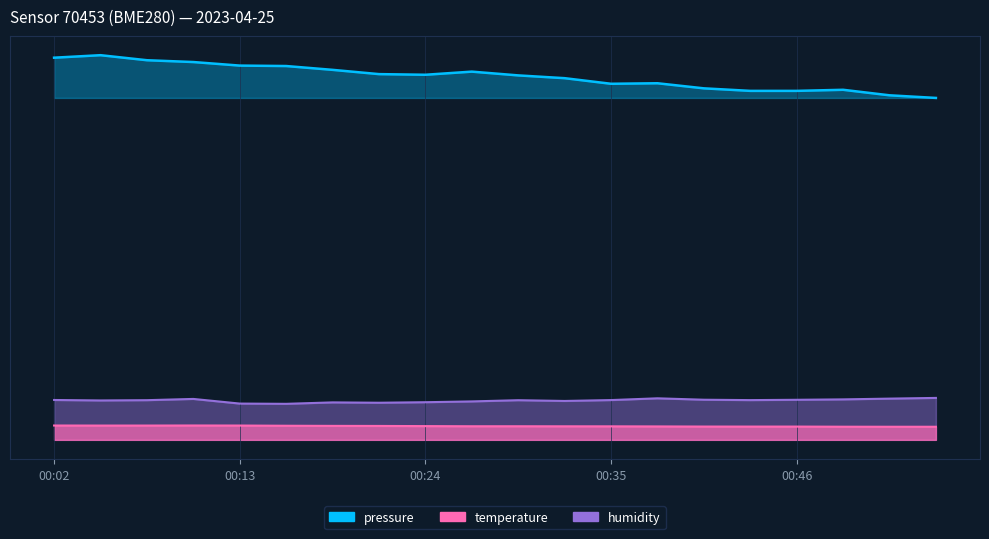

Where is the first local maximum for humidity?

00:10